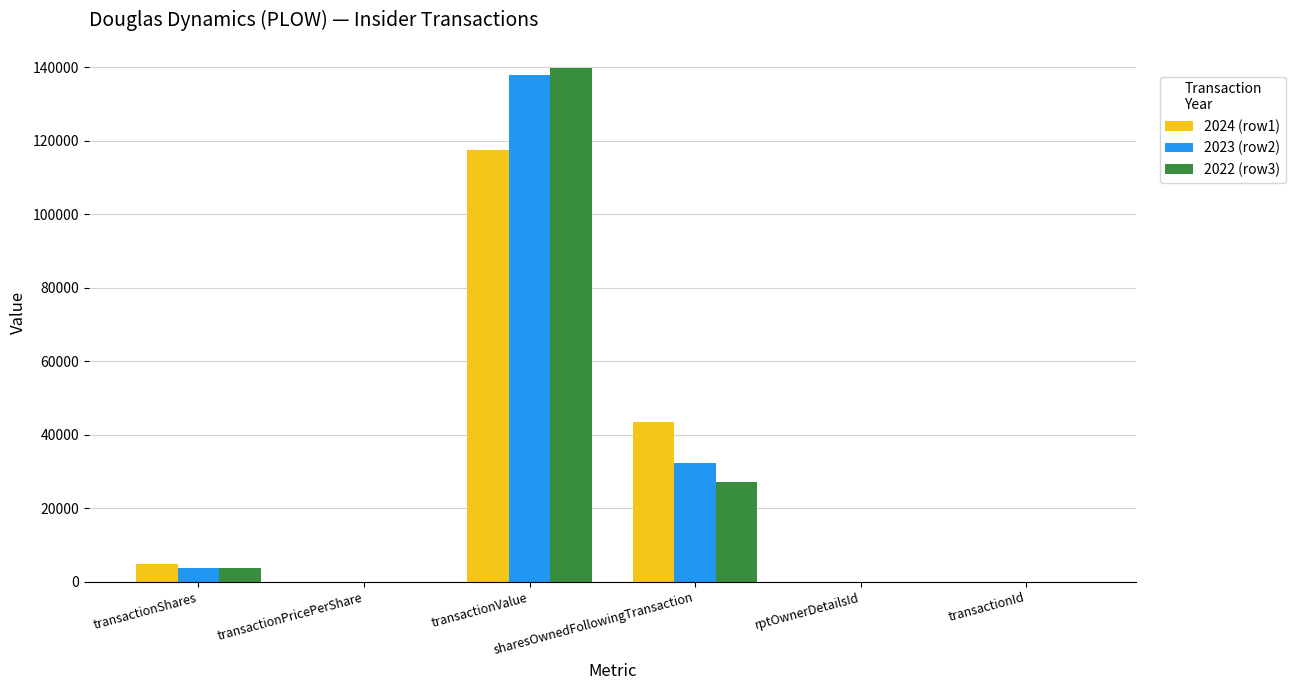

What is the maximum value shown in the chart?

139611.0